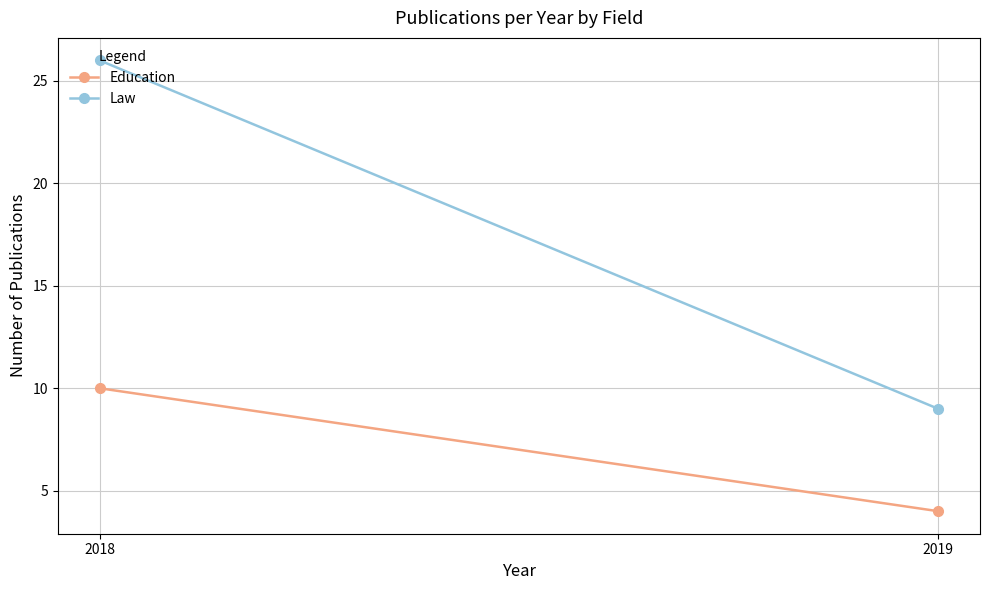

What is the value of the Education point at the 2nd from the left?

4